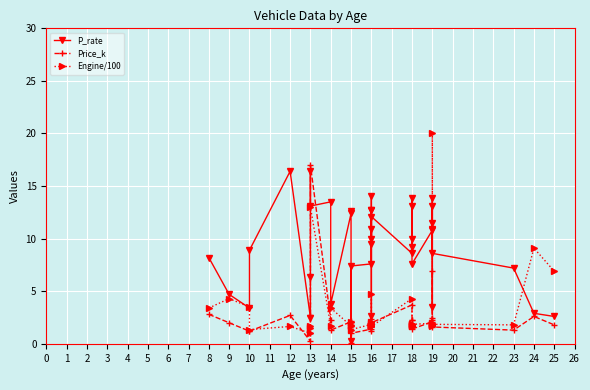

Which series changed the most between 8 and 30?

P_rate